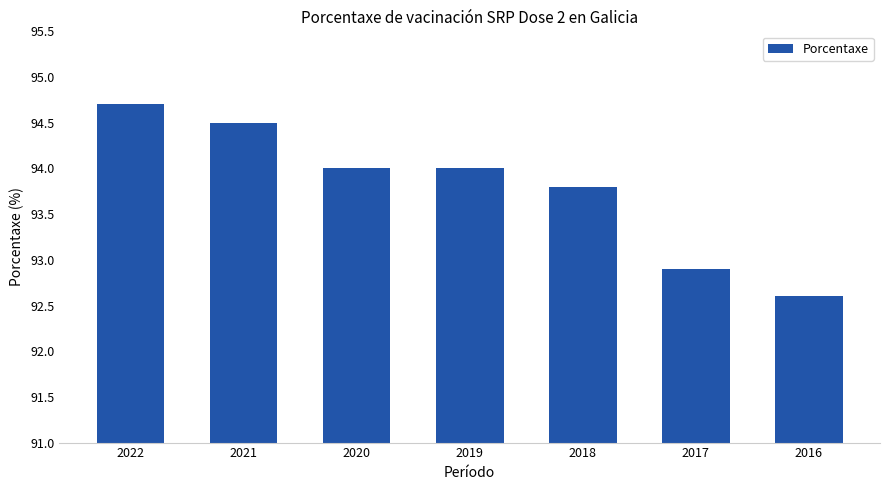

Which has a higher value, 2022 or 2018?

2022